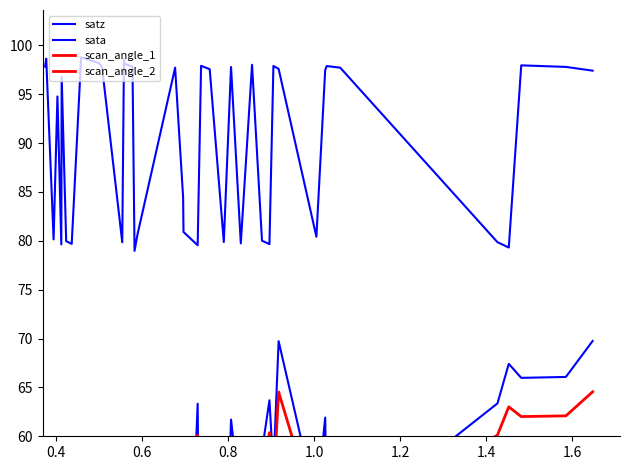

Which series has the largest range (max minus min)?

satz